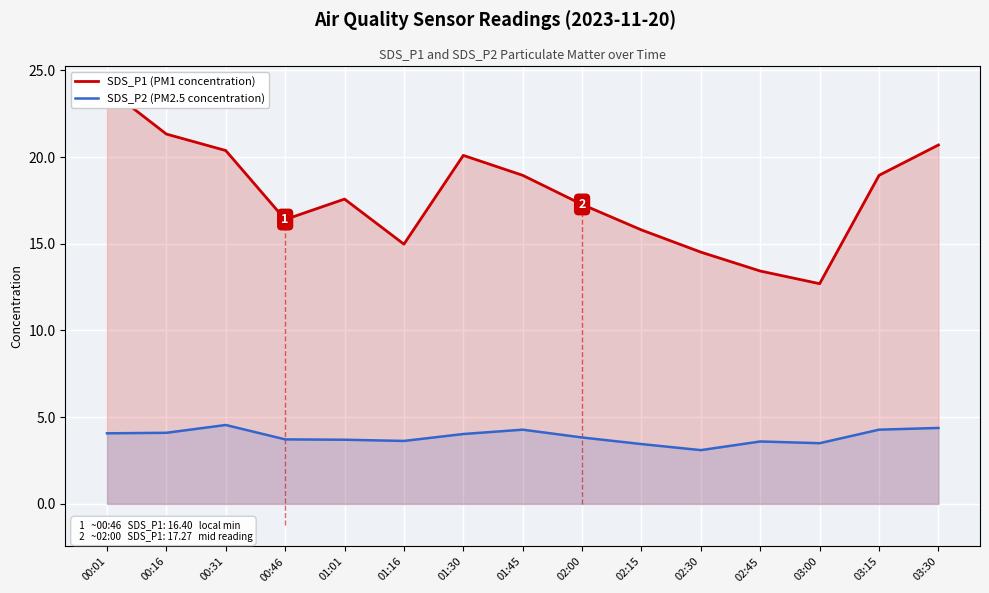

At which category is the sum across all series the highest?

00:01